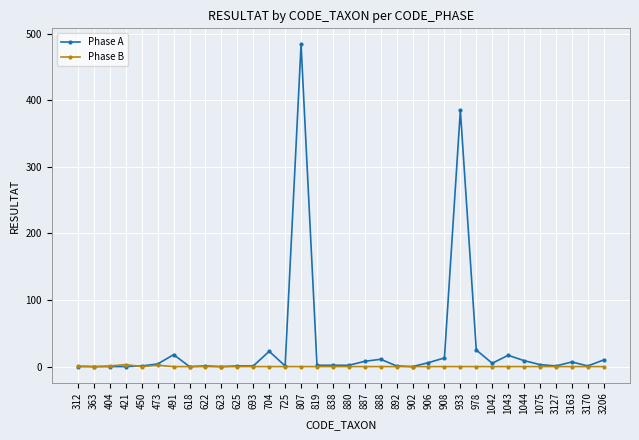

How many lines are shown in the chart?

2